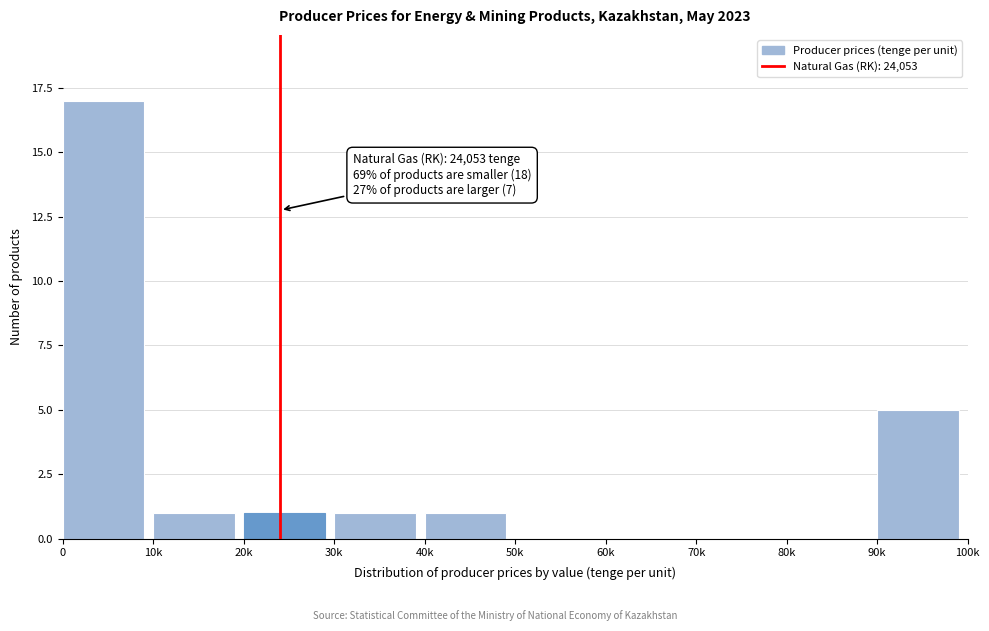

Reading right to left, list all the values displayed in this chart.

90k=5	80k=0	70k=0	60k=0	50k=0	40k=1	30k=1	20k=1	10k=1	0=17